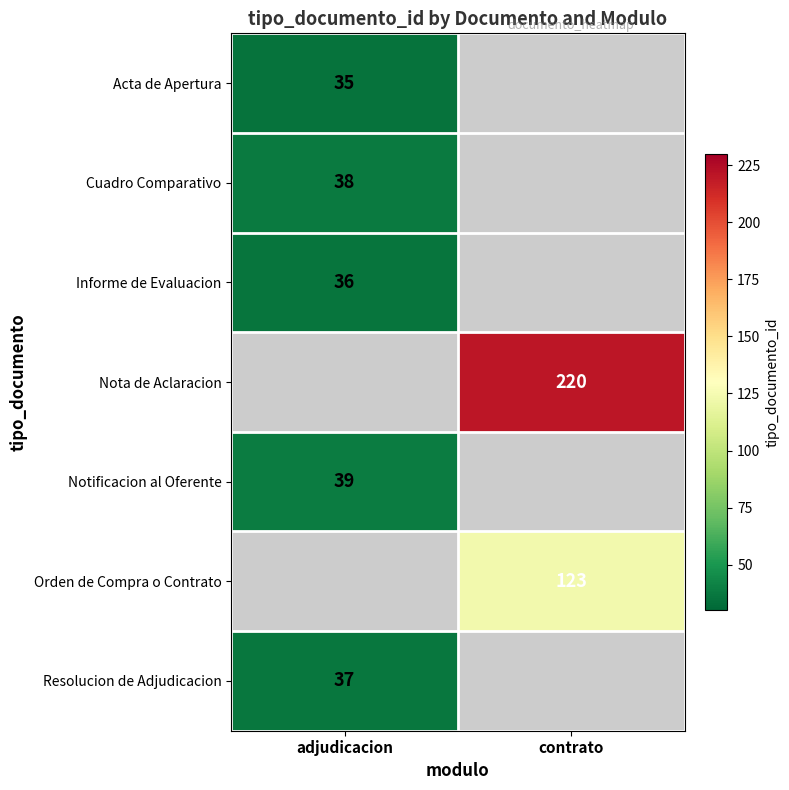

Is it true that Resolucion de Adjudicacion equals 37 at adjudicacion?

True